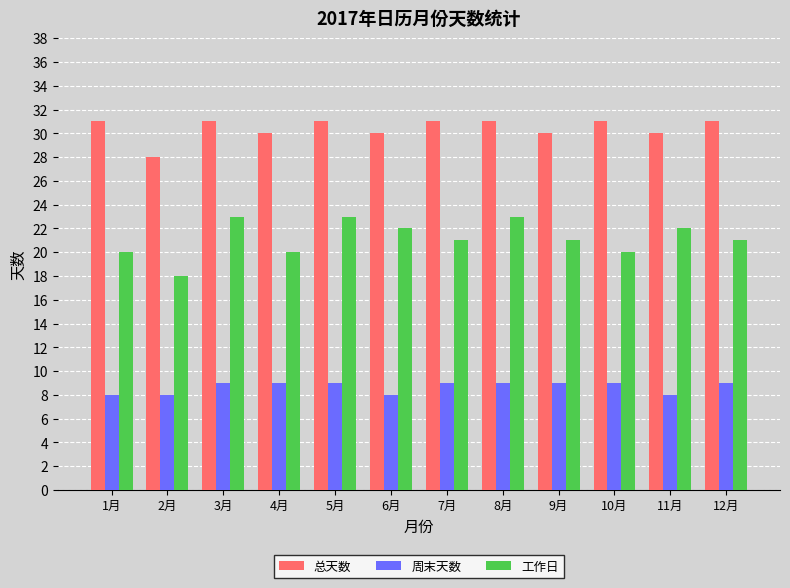

What is the sum of the 周末天数 values at 5月 and 11月?

17